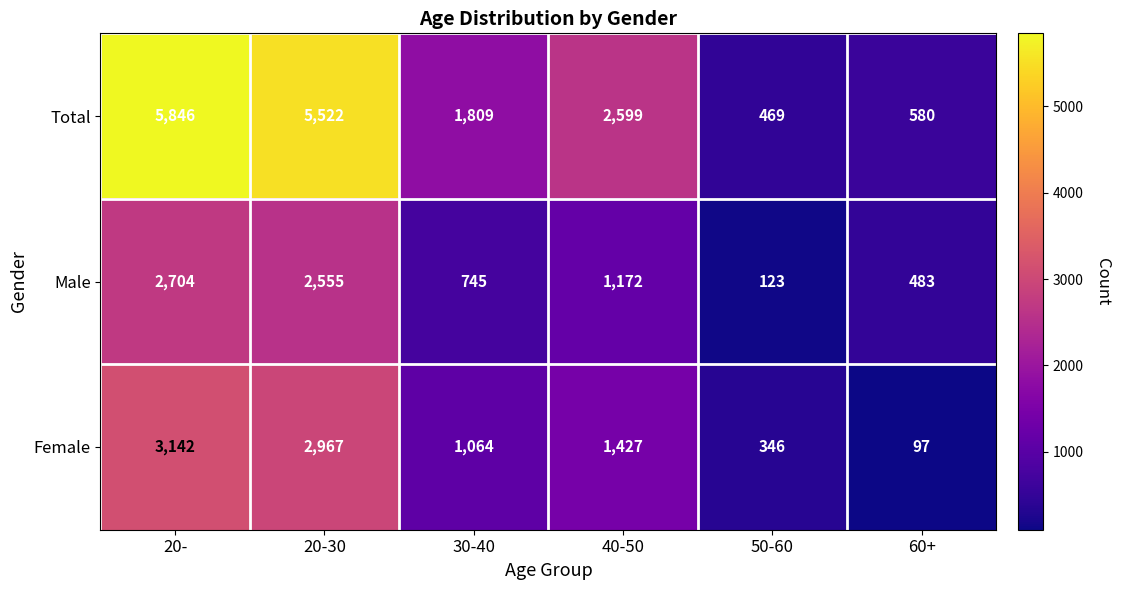

Rank the series by their maximum value, from highest to lowest.

Total, Female, Male